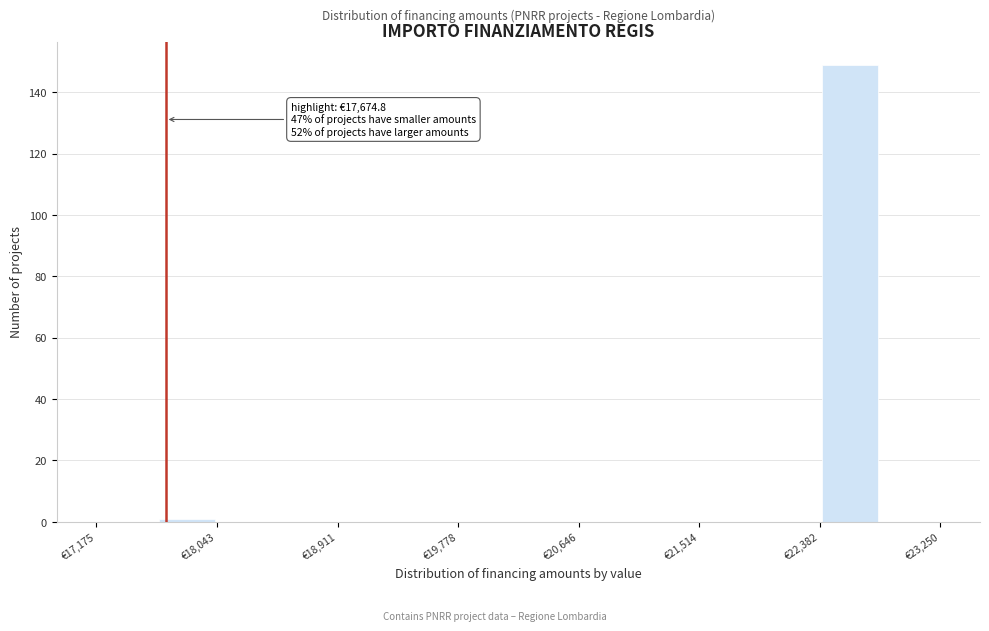

Which range on the x-axis has the tallest bar?

22400 to 22800